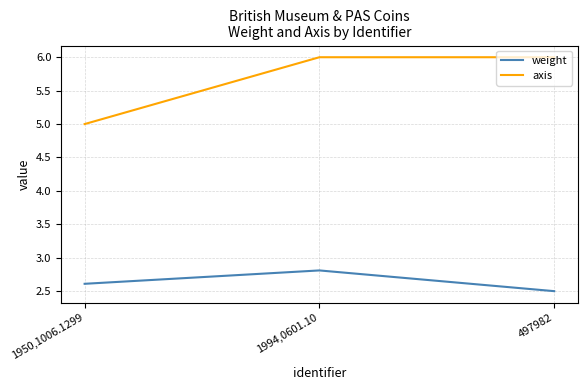

How many weight values are between 2 and 3?

3